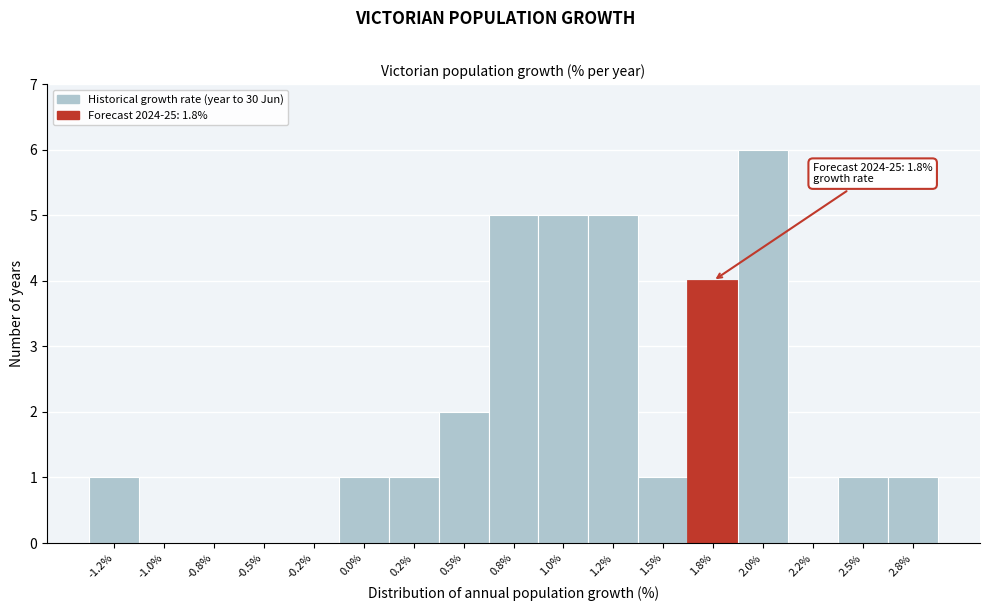

Reading left to right, transcribe all the data shown in this chart.

-1.2%=1	-1.0%=0	-0.8%=0	-0.5%=0	-0.2%=0	0.0%=1	0.2%=1	0.5%=2	0.8%=5	1.0%=5	1.2%=5	1.5%=1	1.8%=4	2.0%=6	2.2%=0	2.5%=1	2.8%=1